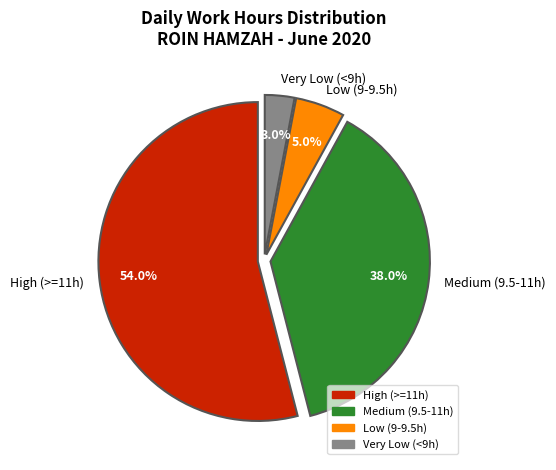

What is the largest slice in the pie chart?

High (>=11h)